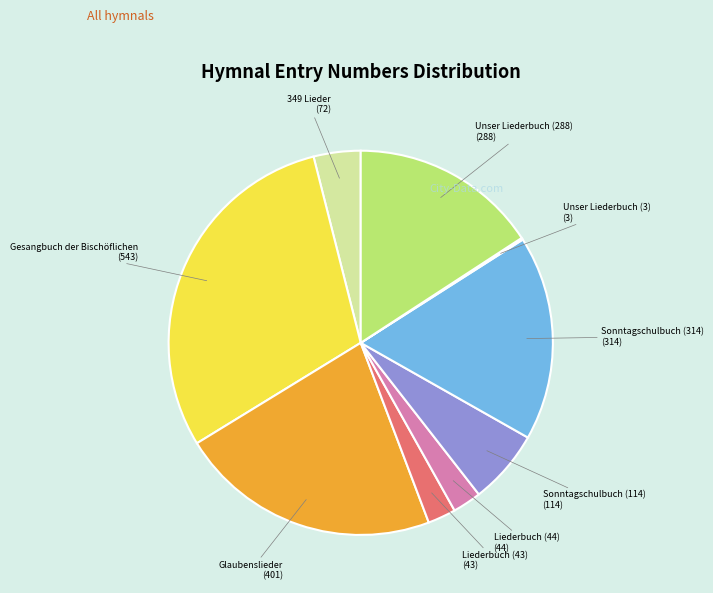

Does any single category account for the majority?

No